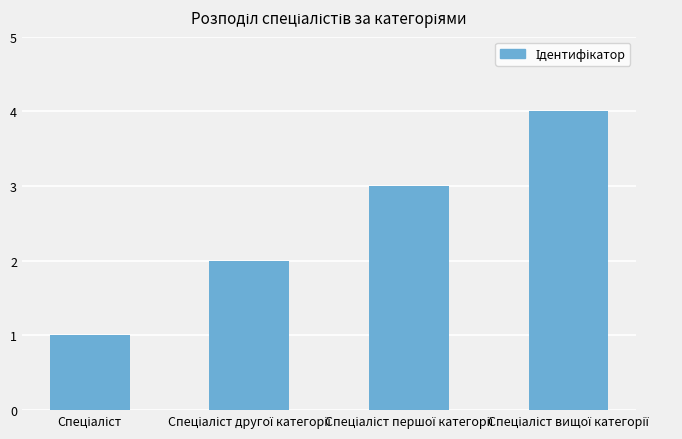

What is the difference between the maximum and minimum values?

3